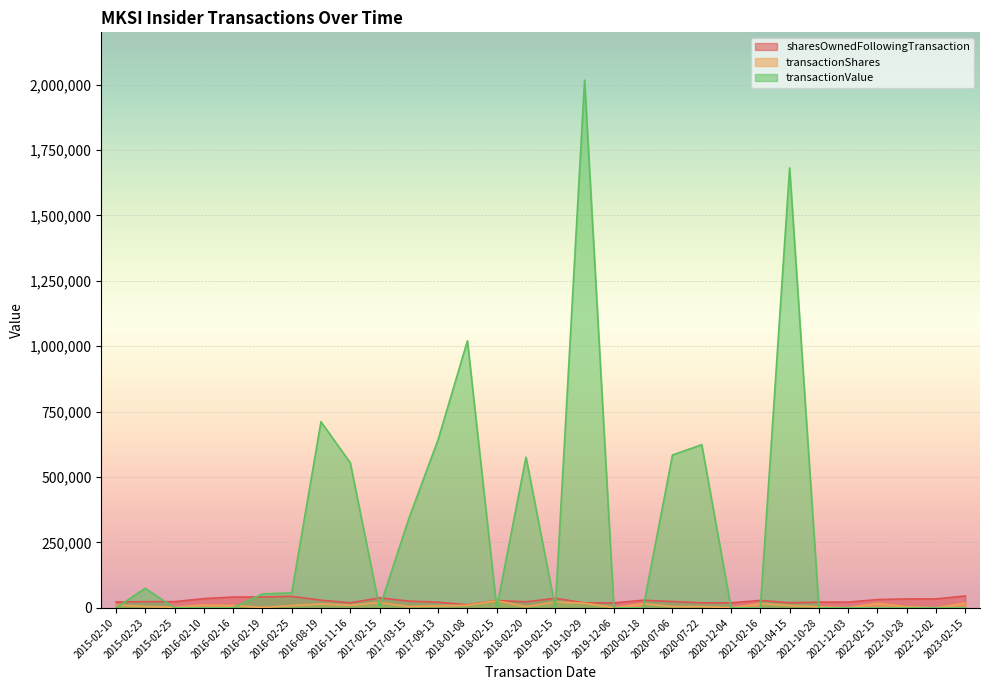

At 2017-09-13, list the series in order from smallest to largest.

transactionShares, sharesOwnedFollowingTransaction, transactionValue